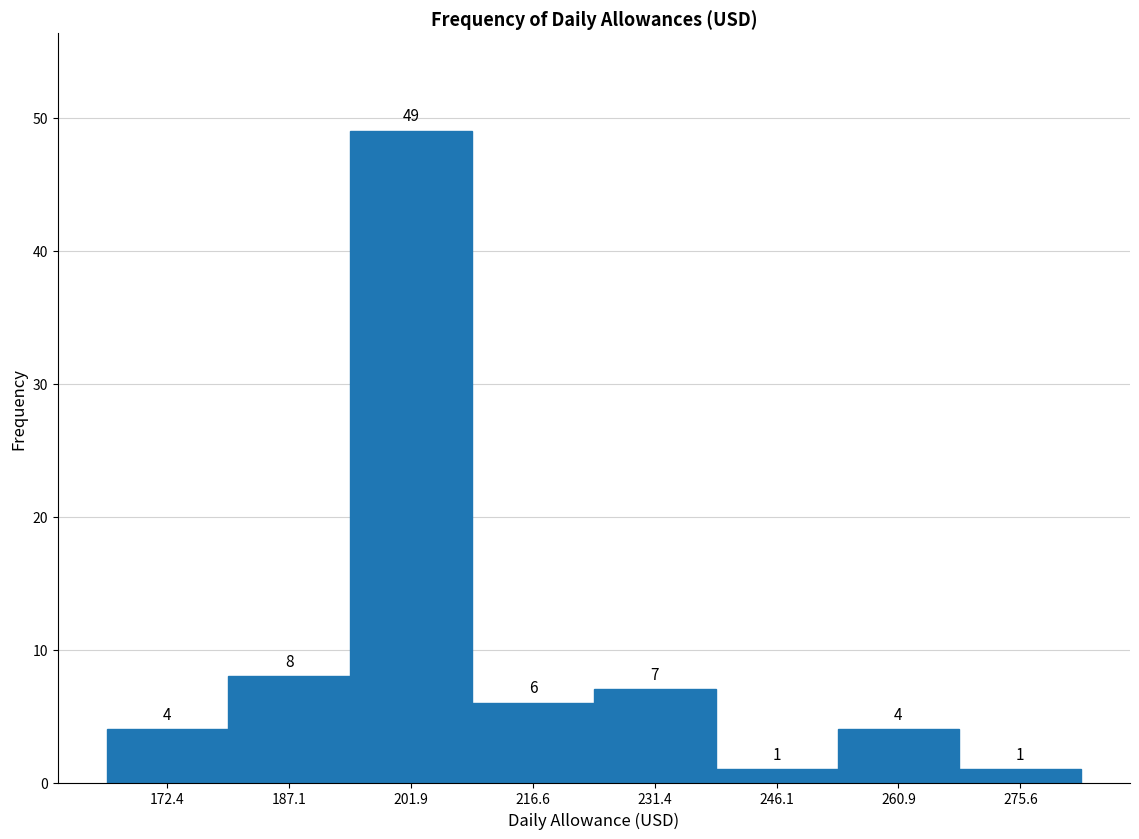

How tall is the bar that spans 166 to 180 on the x-axis? The bar edges are not printed on the chart, so give them approximately, as read against the axis.

4